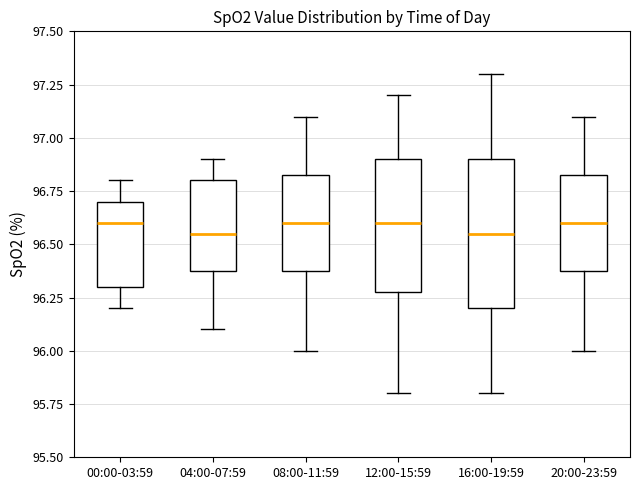

Which box is the tallest, from its lower edge to its upper edge?

16:00-19:59